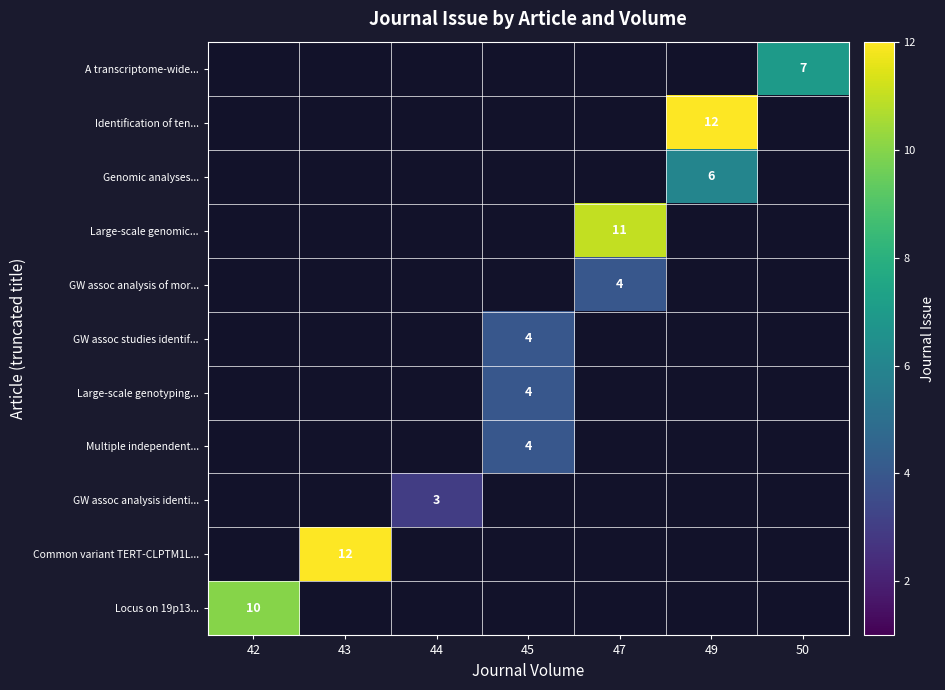

The value of A transcriptome-wide... at 50 is 2. True or false?

False